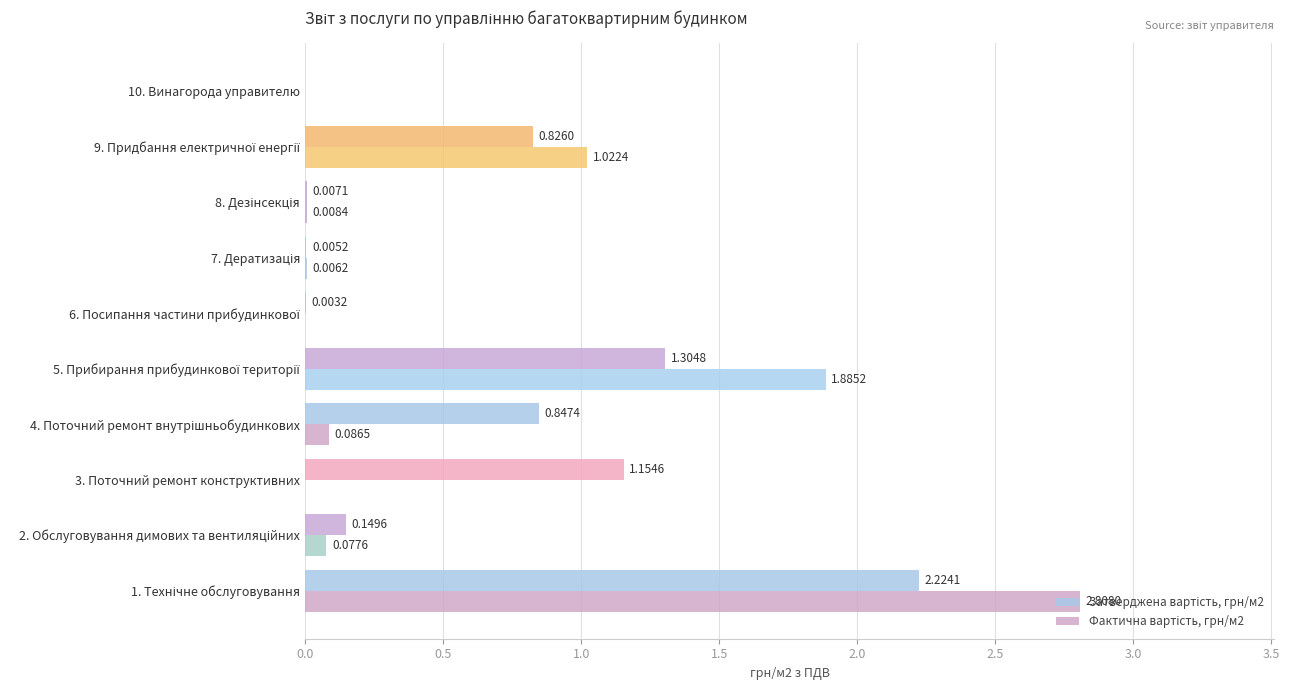

How many distinct data groups are displayed?

2